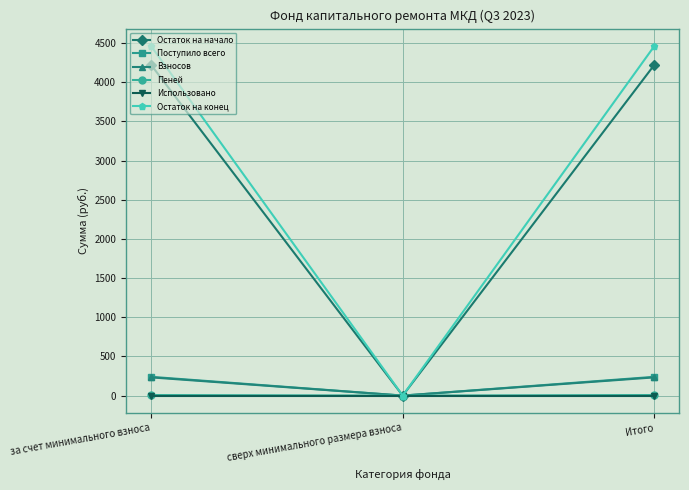

At which label does Остаток на начало first exceed 4222?

за счет минимального взноса